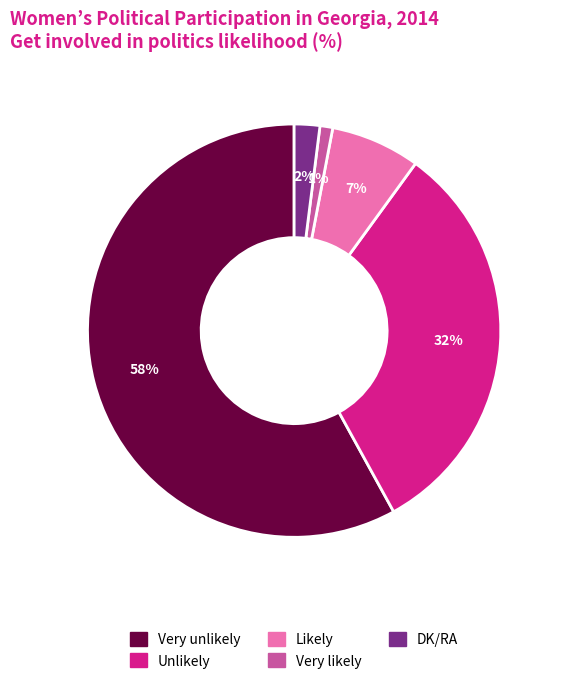

To the nearest percent, what is the difference between the Likely and Very likely slice percentages?

6%